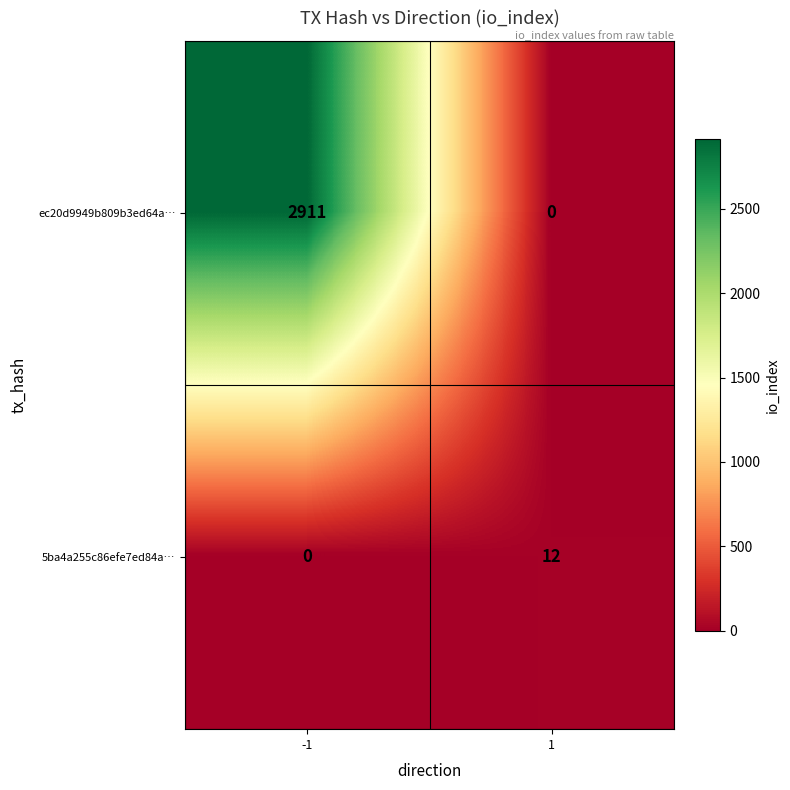

Between -1 and 1, which series saw the biggest shift?

ec20d9949b809b3ed64a…